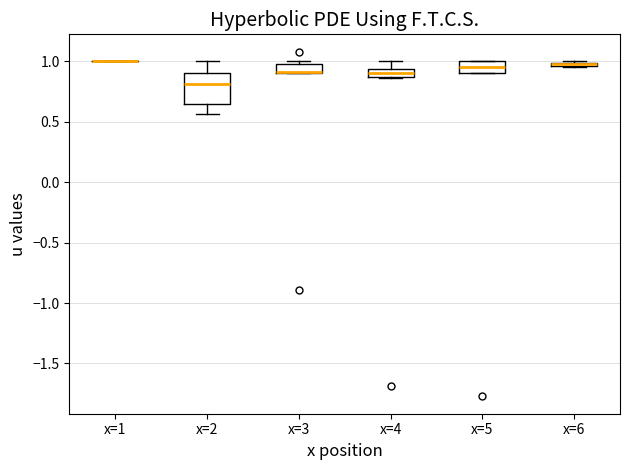

Which box is the tallest, from its lower edge to its upper edge?

x=2